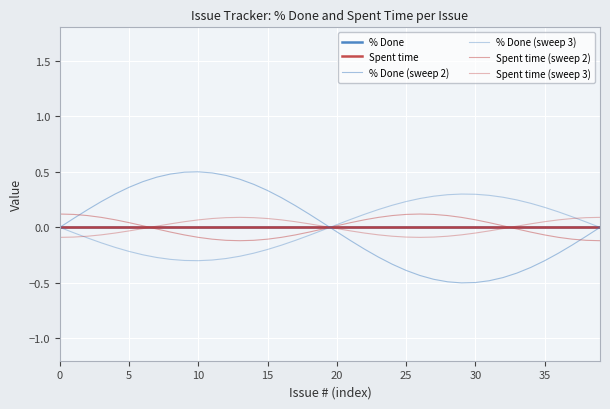

Which series has the widest spread of values?

% Done (sweep 2)